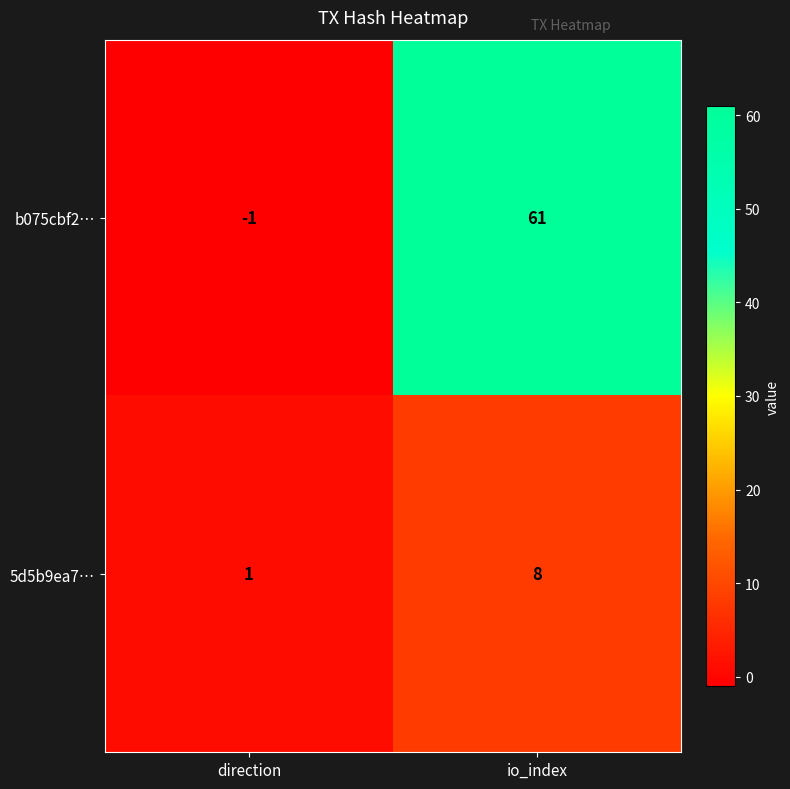

Which series has the largest total across all categories?

b075cbf2…